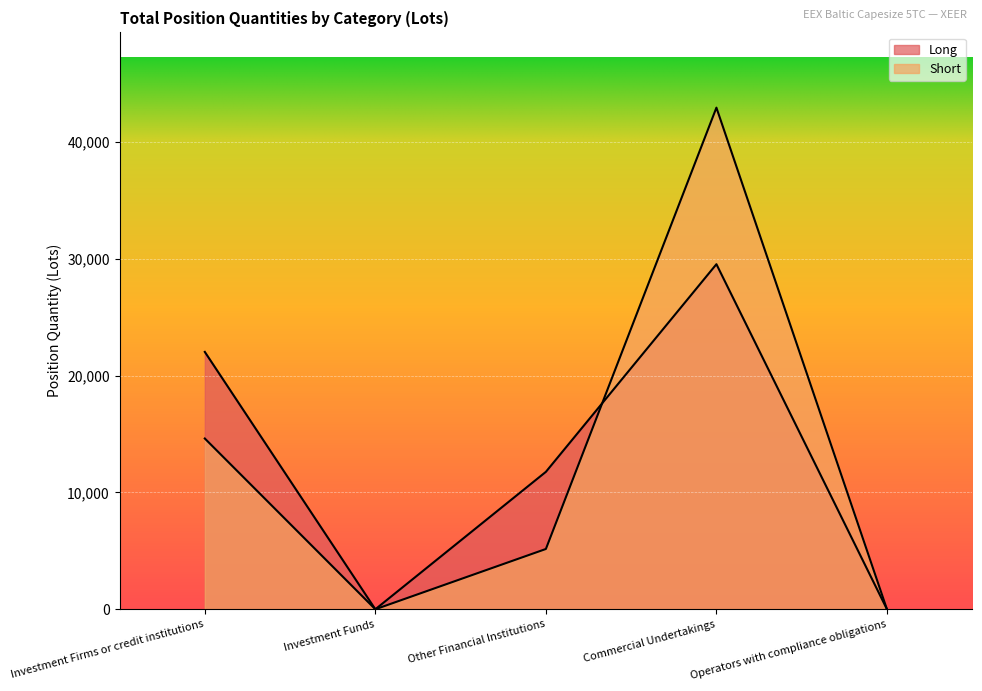

Where is Short nearest to the value 21478?

Investment Firms or credit institutions